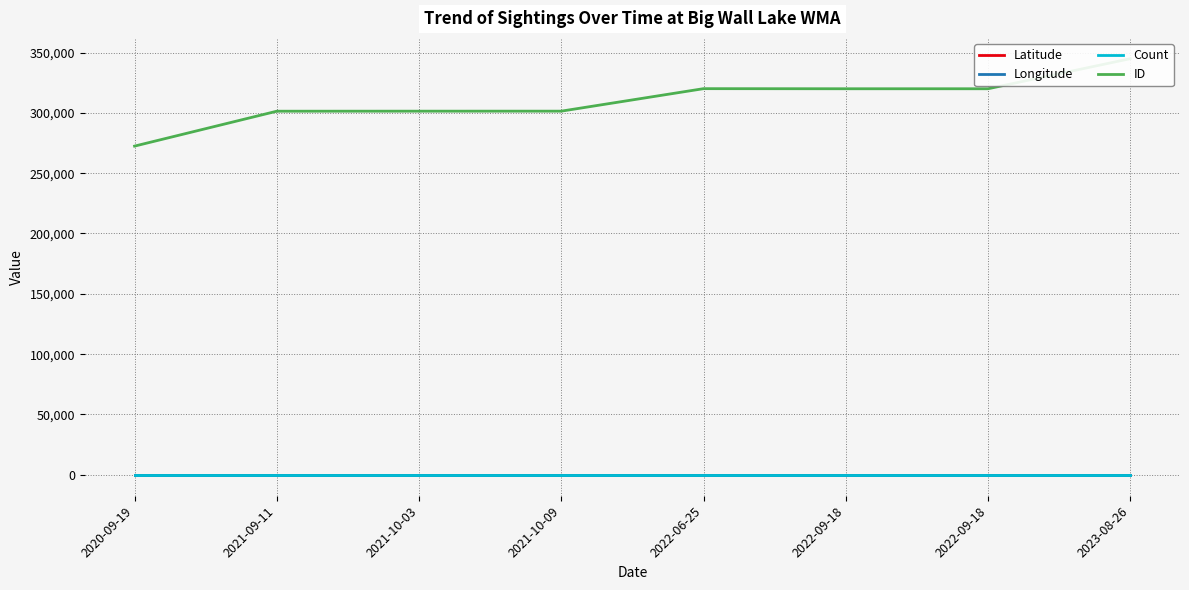

What is the difference between the highest and lowest values at 2020-09-19?

272515.6